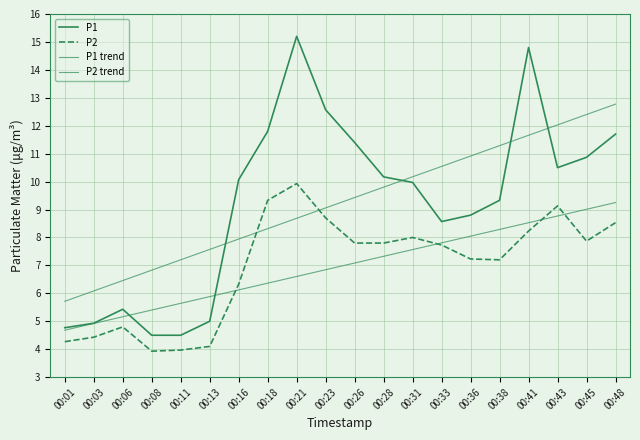

Is this an area chart (filled region under the line)?

No